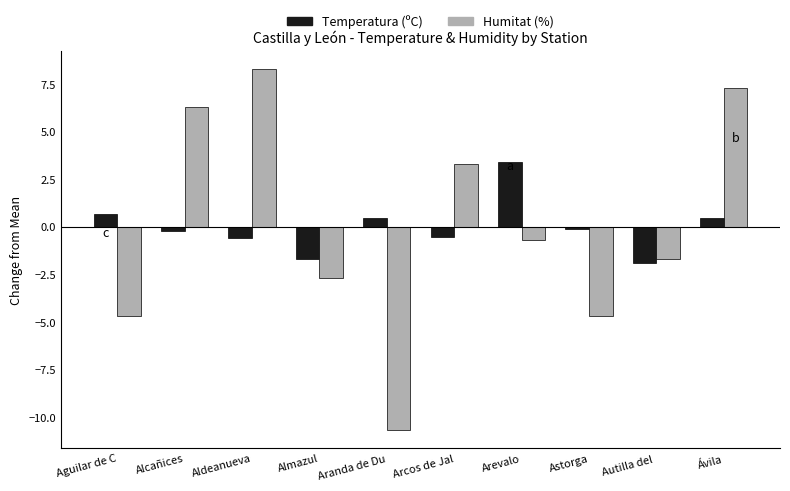

Reading right to left, extract all data points from this chart.

Temperatura (ºC): Ávila=0.5	Autilla del =-1.9	Astorga=-0.1	Arevalo=3.4	Arcos de Jal=-0.5	Aranda de Du=0.5	Almazul=-1.7	Aldeanueva=-0.6	Alcañices=-0.2	Aguilar de C=0.7
Humitat (%): Ávila=7.3	Autilla del =-1.7	Astorga=-4.7	Arevalo=-0.7	Arcos de Jal=3.3	Aranda de Du=-10.7	Almazul=-2.7	Aldeanueva=8.3	Alcañices=6.3	Aguilar de C=-4.7